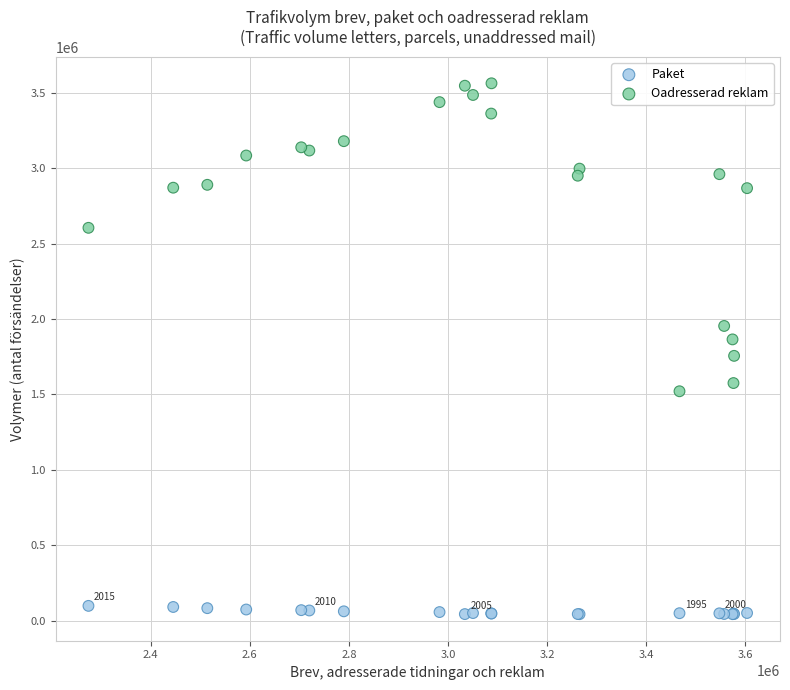

Which series contains the lowest Y value?

Paket